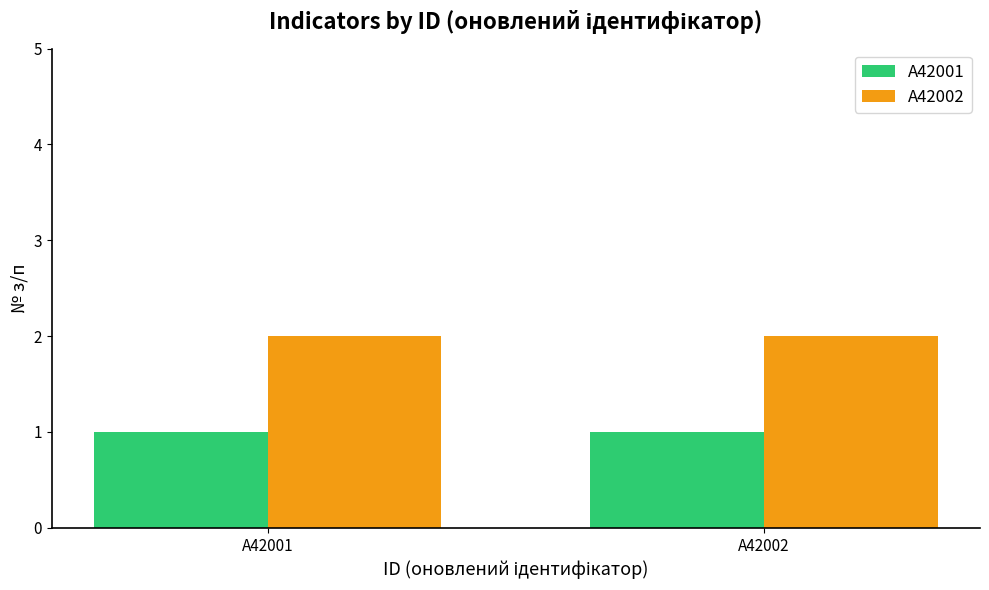

What is the smallest value displayed?

1